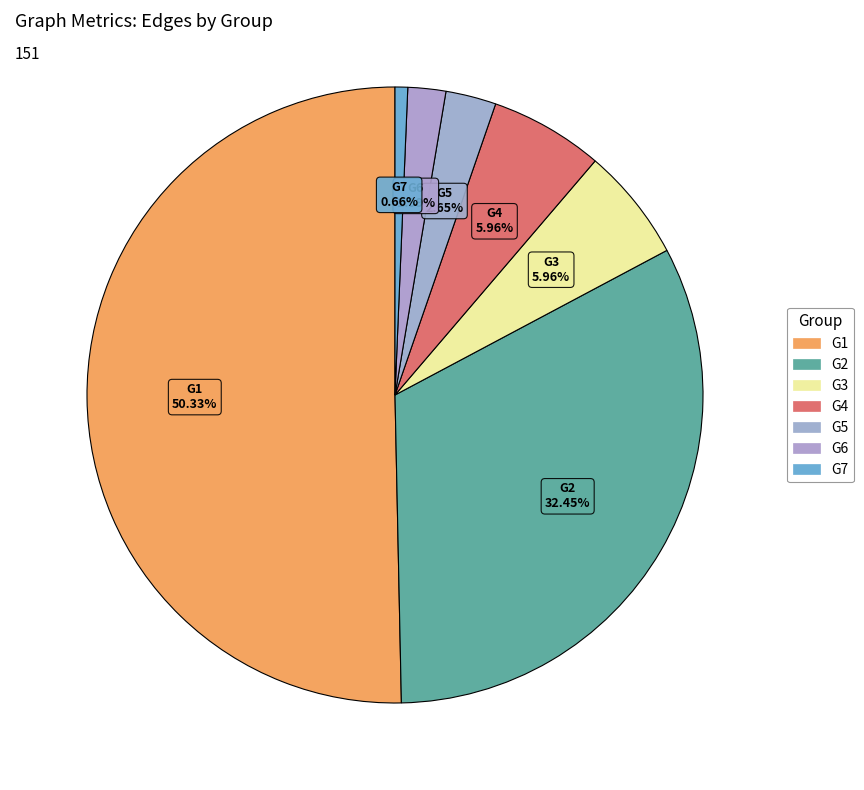

True or false: G5 accounts for 3% of the total.

True